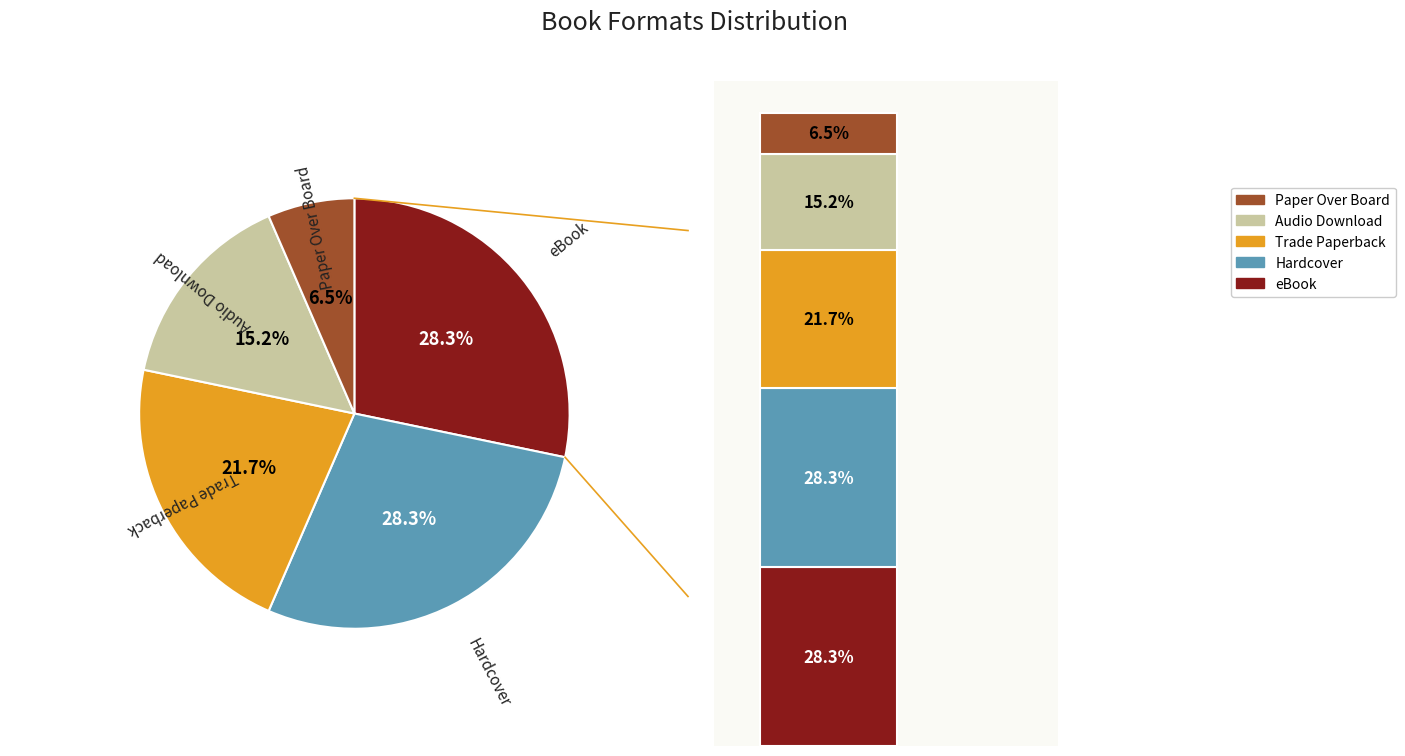

Does any single category account for the majority?

No